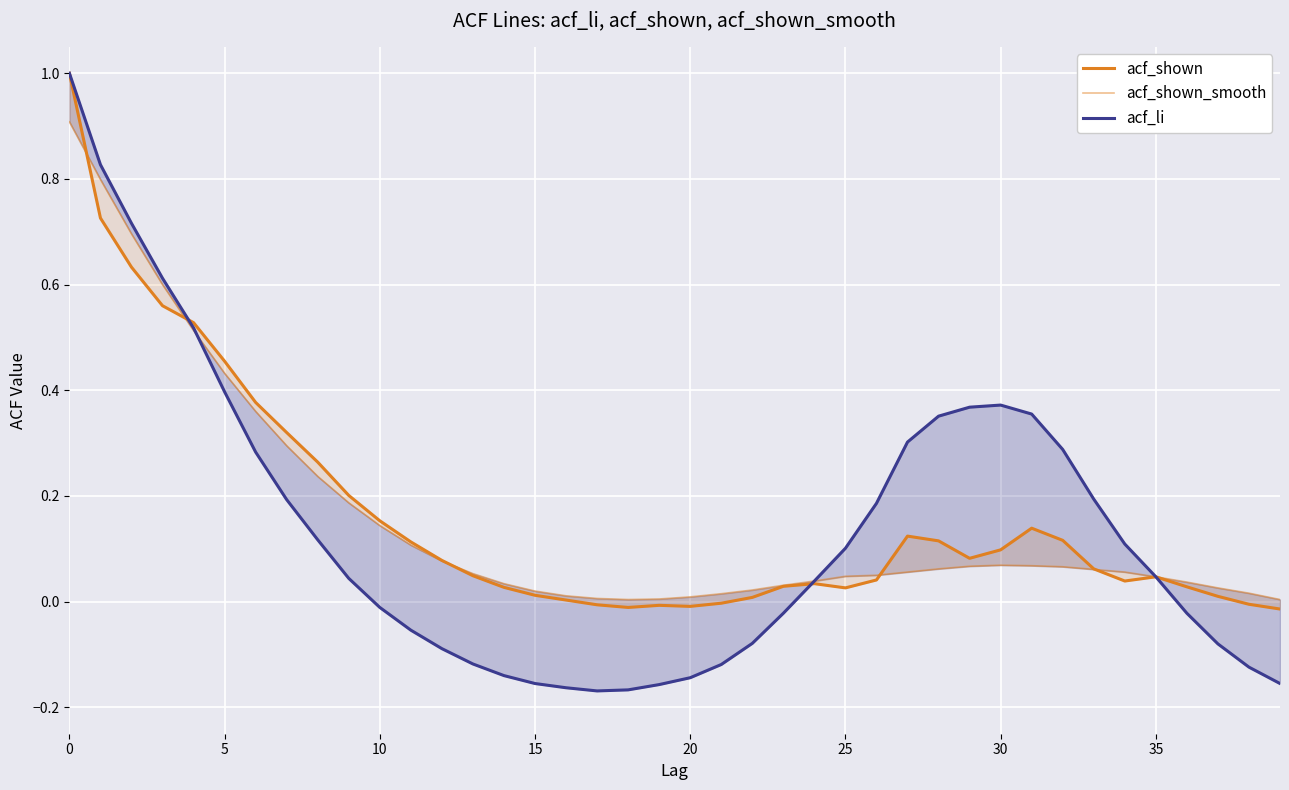

Count the number of categories in the chart.

40